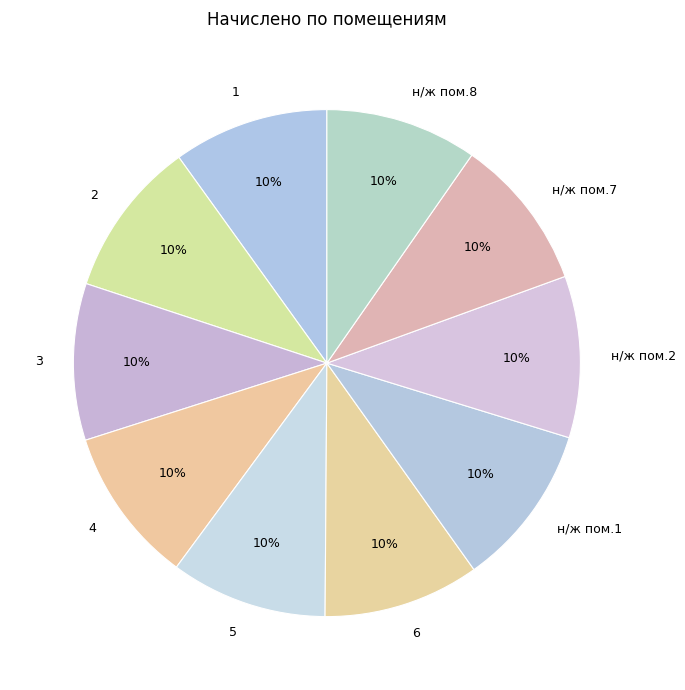

What is the ratio of the value at 6 to the value at 5?

1.0